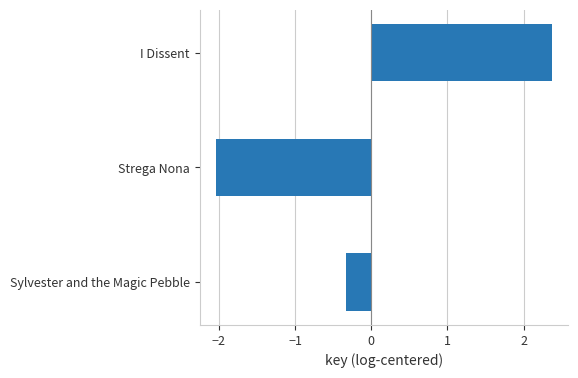

Is it true that the value at Sylvester and the Magic Pebble is -0.3?

True